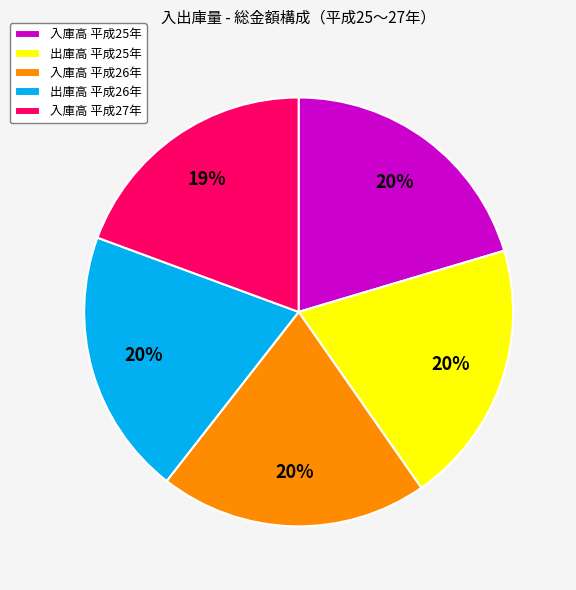

Which has a higher value, 出庫高 平成26年 or 入庫高 平成27年?

出庫高 平成26年